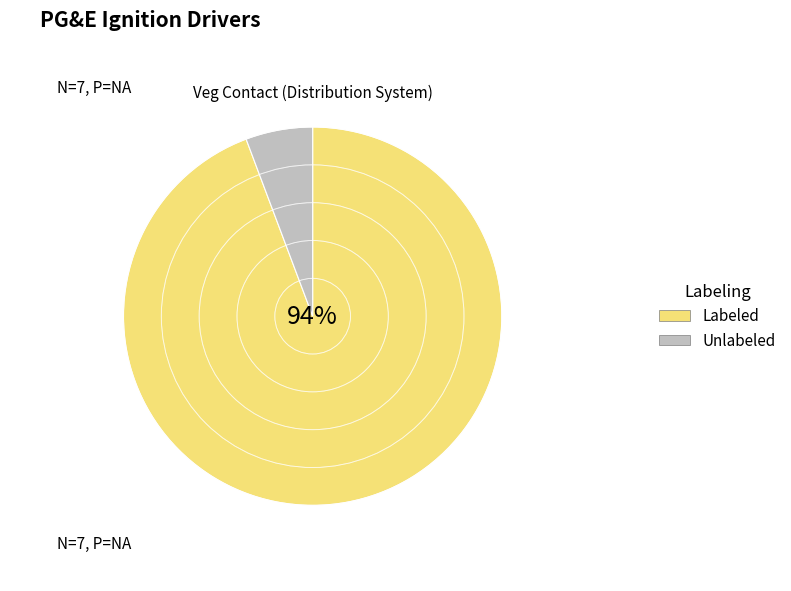

Which category has the smallest portion of the pie?

Unlabeled